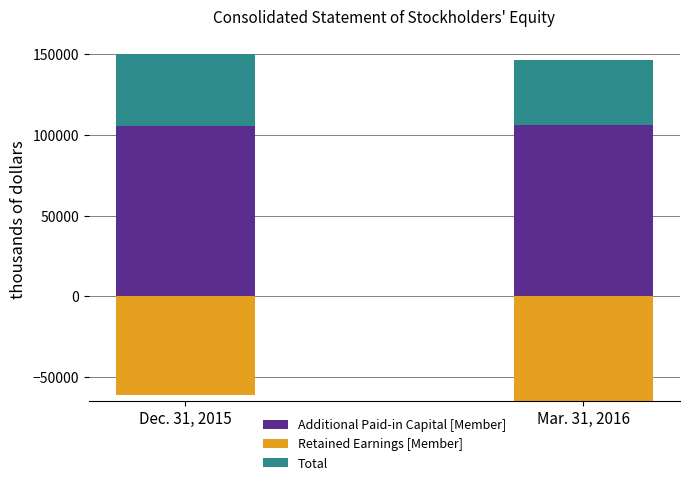

True or false: Retained Earnings [Member] has a value of 0 at Mar. 31, 2016.

True